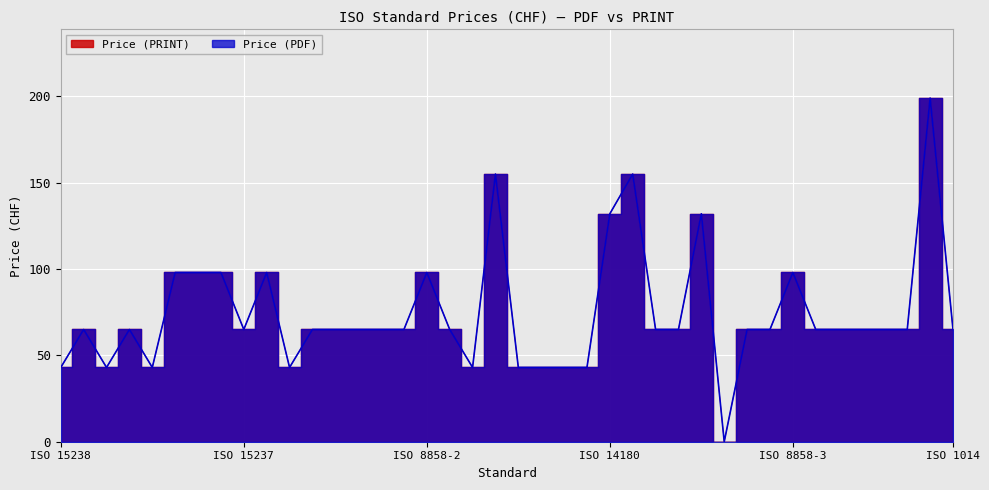

In Price (PDF), how many points are higher than both neighbors (excluding endpoints)?

9